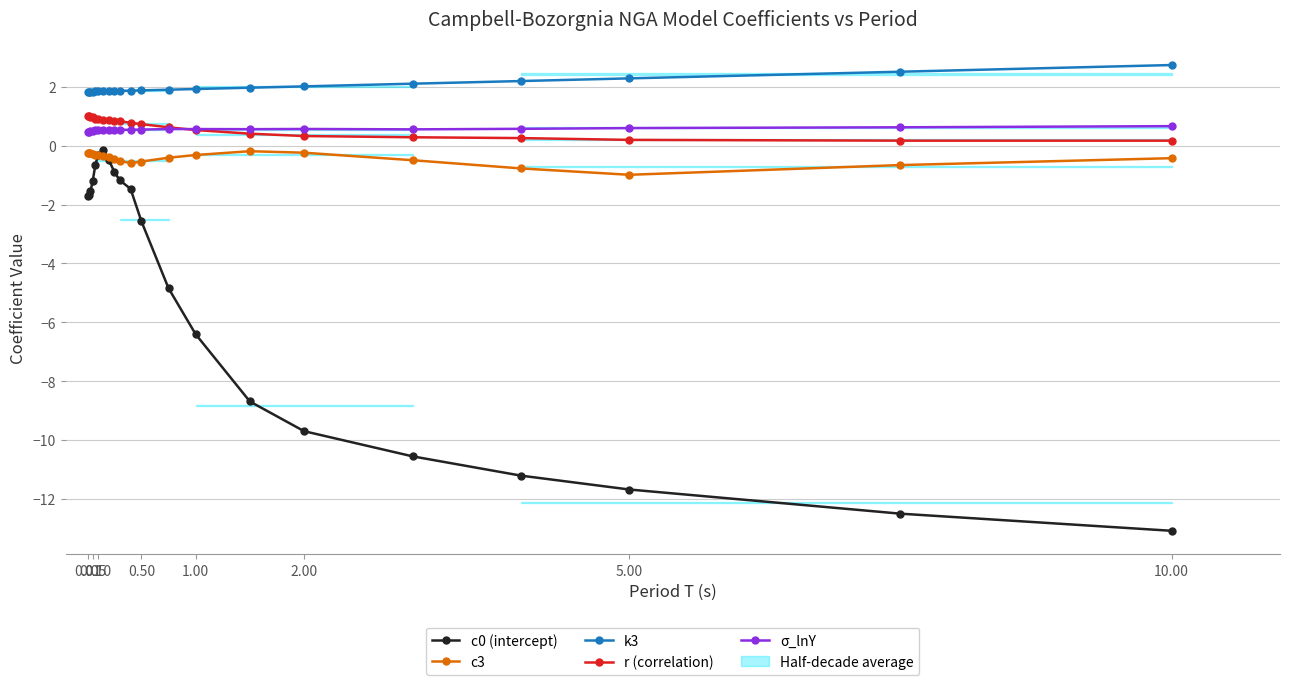

True or false: c3 and r (correlation) cross at least once.

False